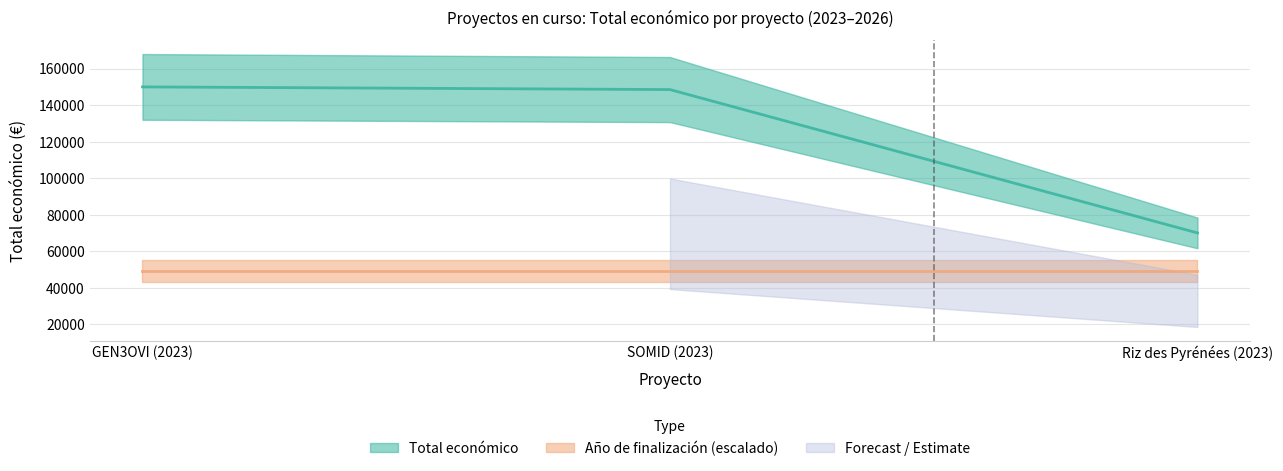

Approximately how many times larger is the value at Riz des Pyrénées (2023) compared to GEN3OVI (2023)?

0.5